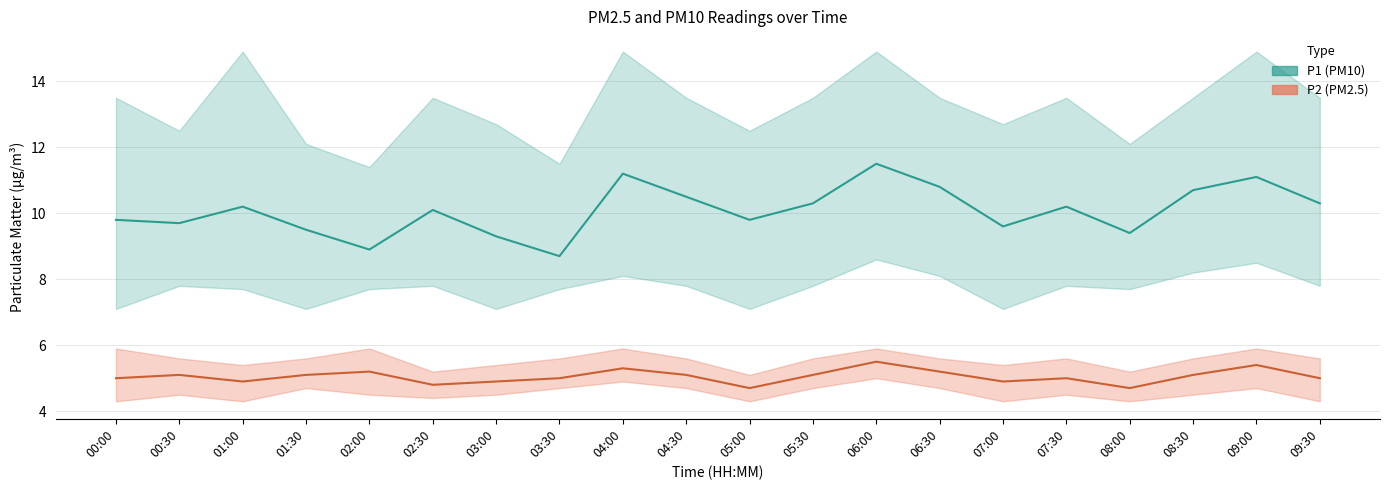

At which label does P1 (PM10) first exceed 10?

01:00